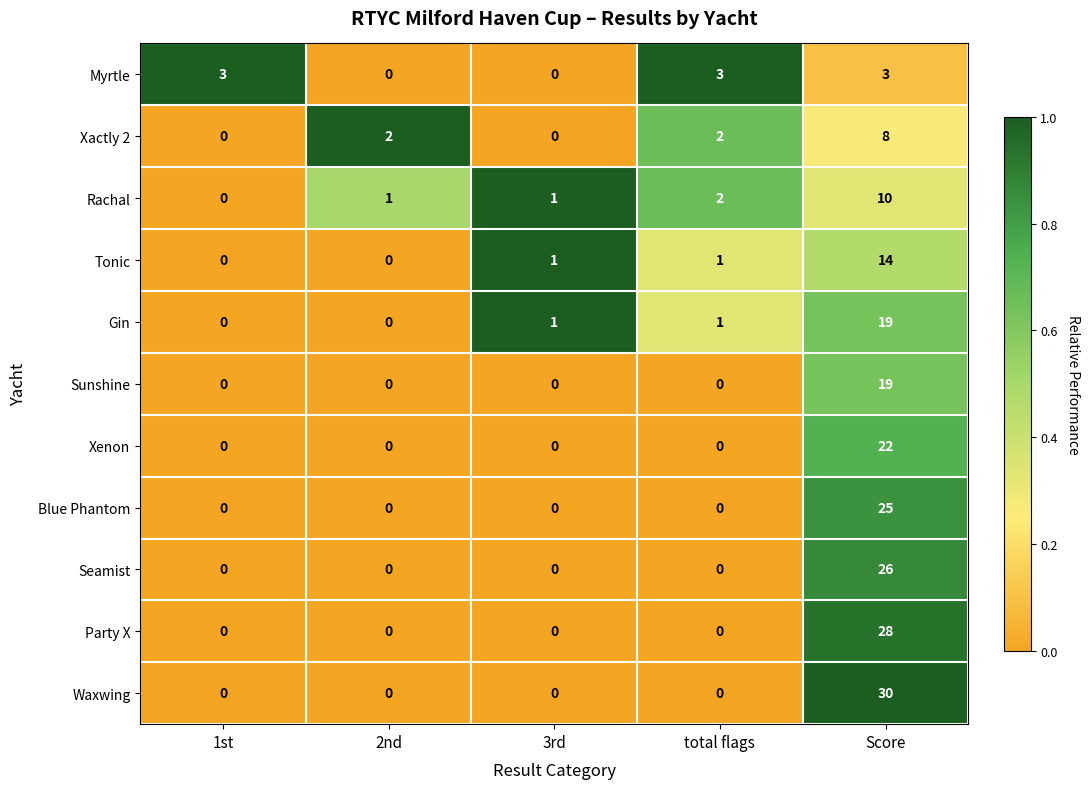

How many categories are shown in the chart?

5